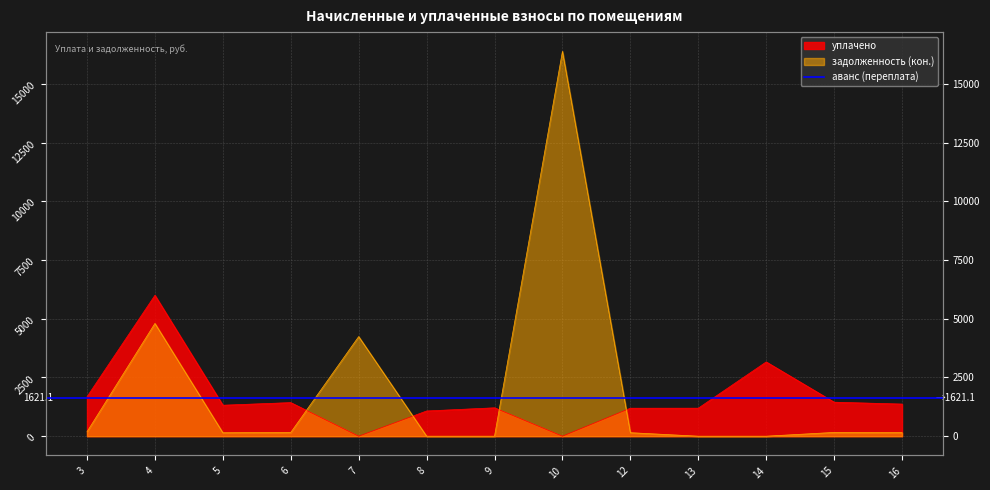

Reading left to right, transcribe all the data shown in this chart.

уплачено: 1679.6	6000.0	1318.7	1430.1	0.0	1073.7	1208.7	0.0	1192.0	1193.0	3162.6	1447.9	1367.7
задолженность (кон.): 186.6	4801.5	146.5	158.9	4241.0	0.0	0.0	16387.9	149.0	0.0	0.0	160.9	152.0